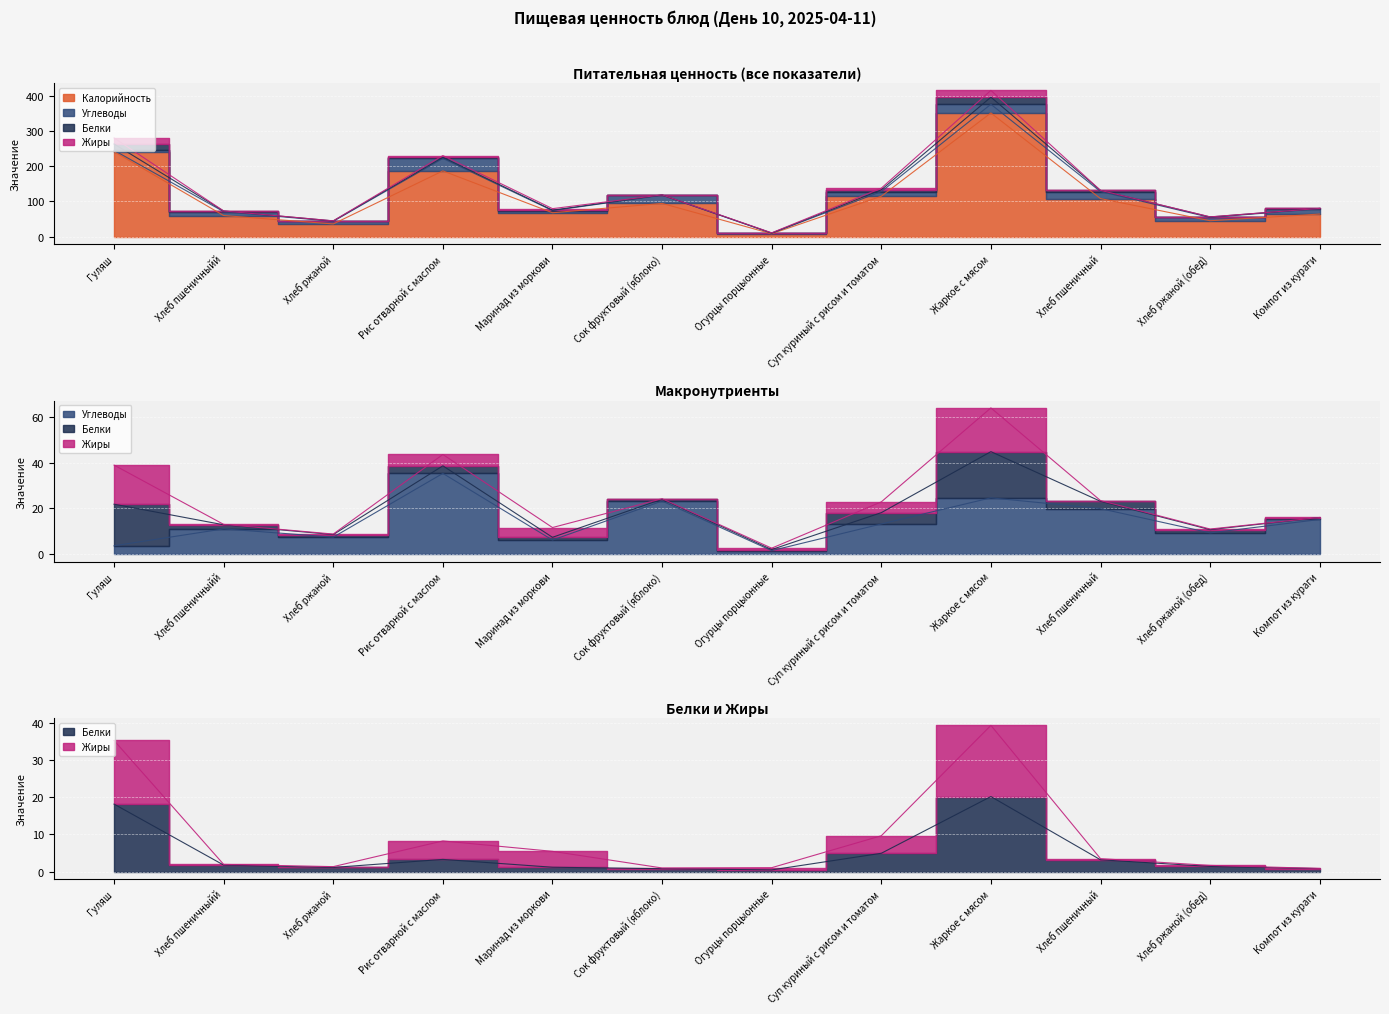

What is the label of the 1st point from the left?

Гуляш